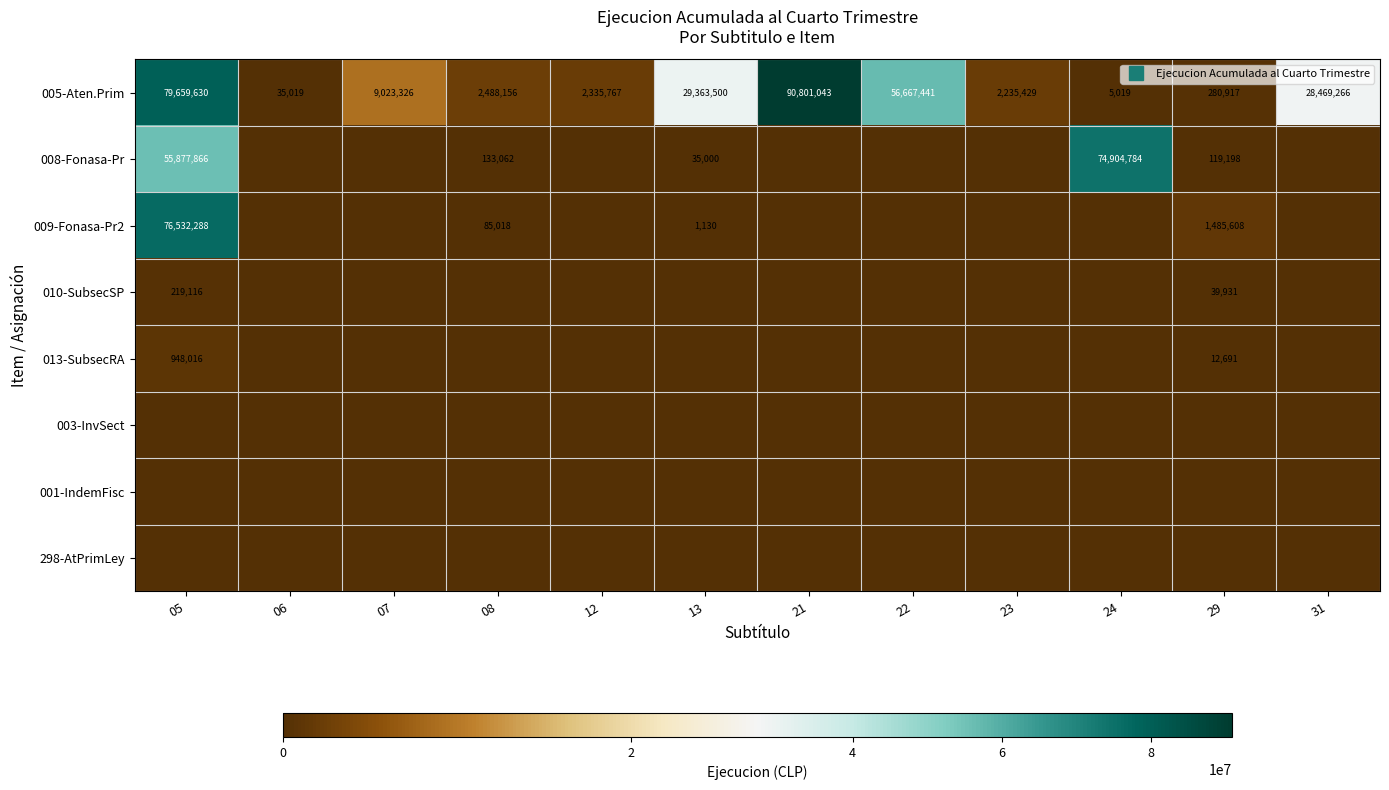

What is the difference between the 008-Fonasa-Pr values at 24 and 22?

74904784